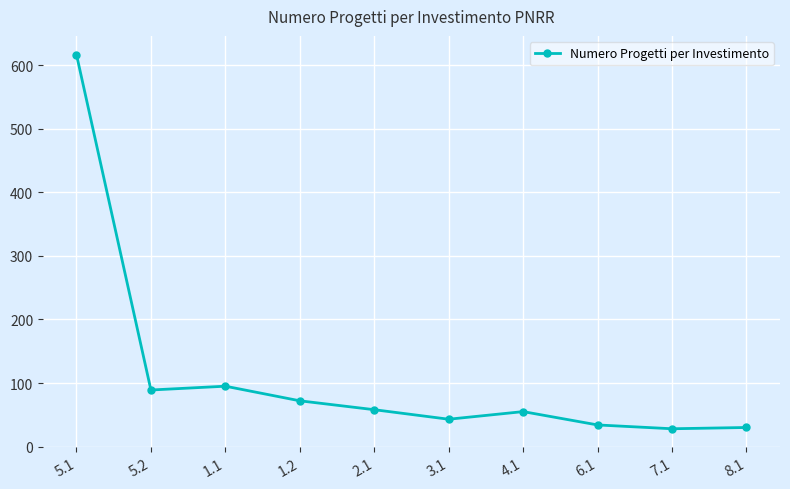

At which category does the data reach its first local peak?

1.1